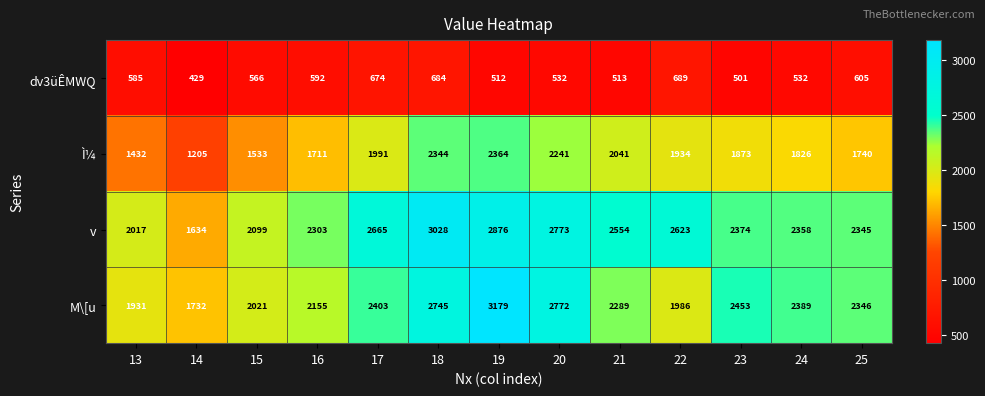

What is the difference between the highest and lowest values at 15?

1533